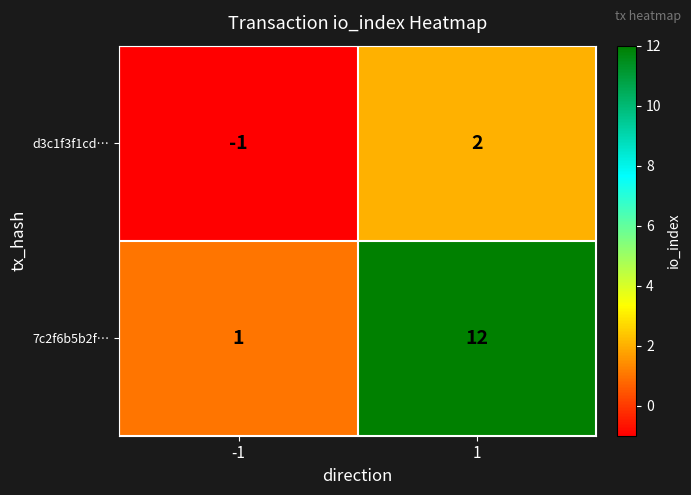

Which series has the widest spread of values?

7c2f6b5b2f…